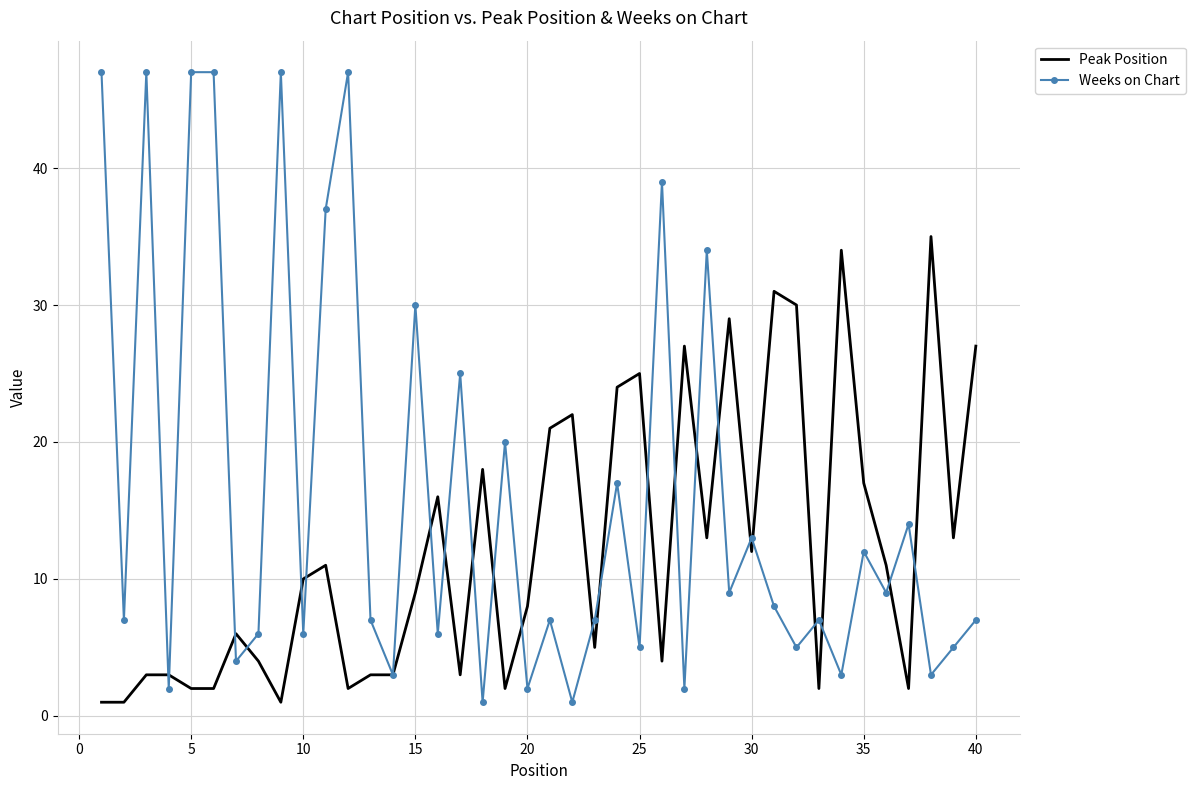

What is the average value of the Weeks on Chart series?

16